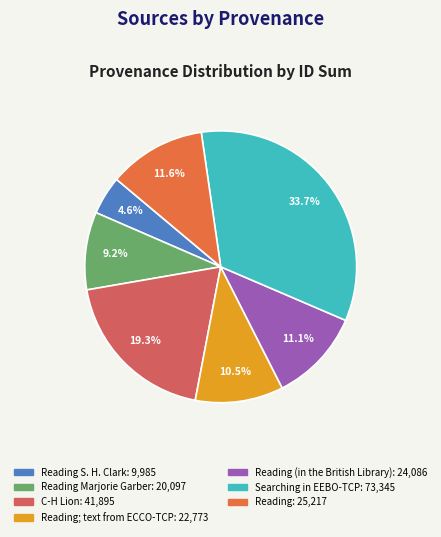

Does any single category account for the majority?

No